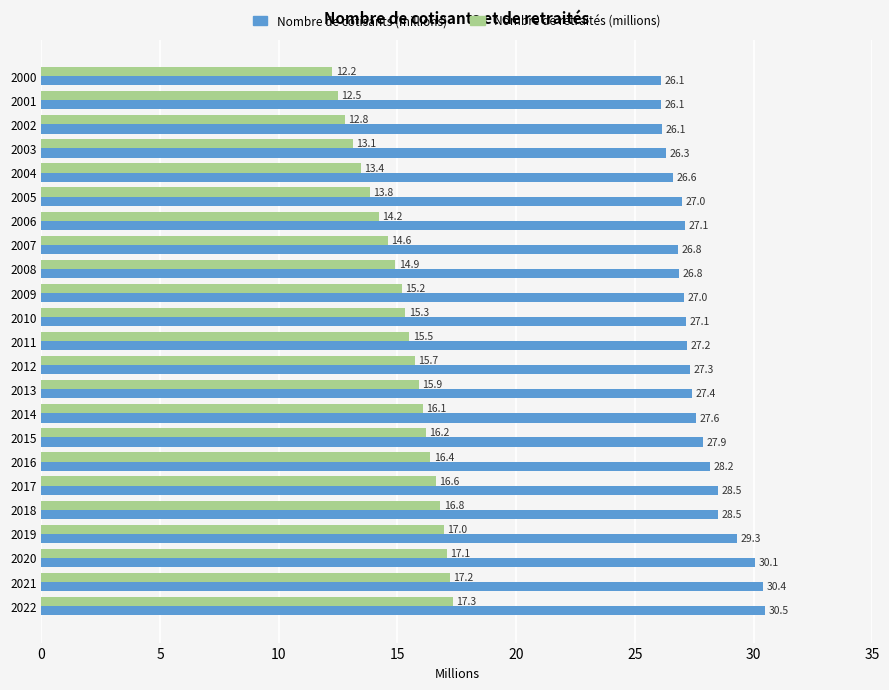

How many data points does each series have?

23